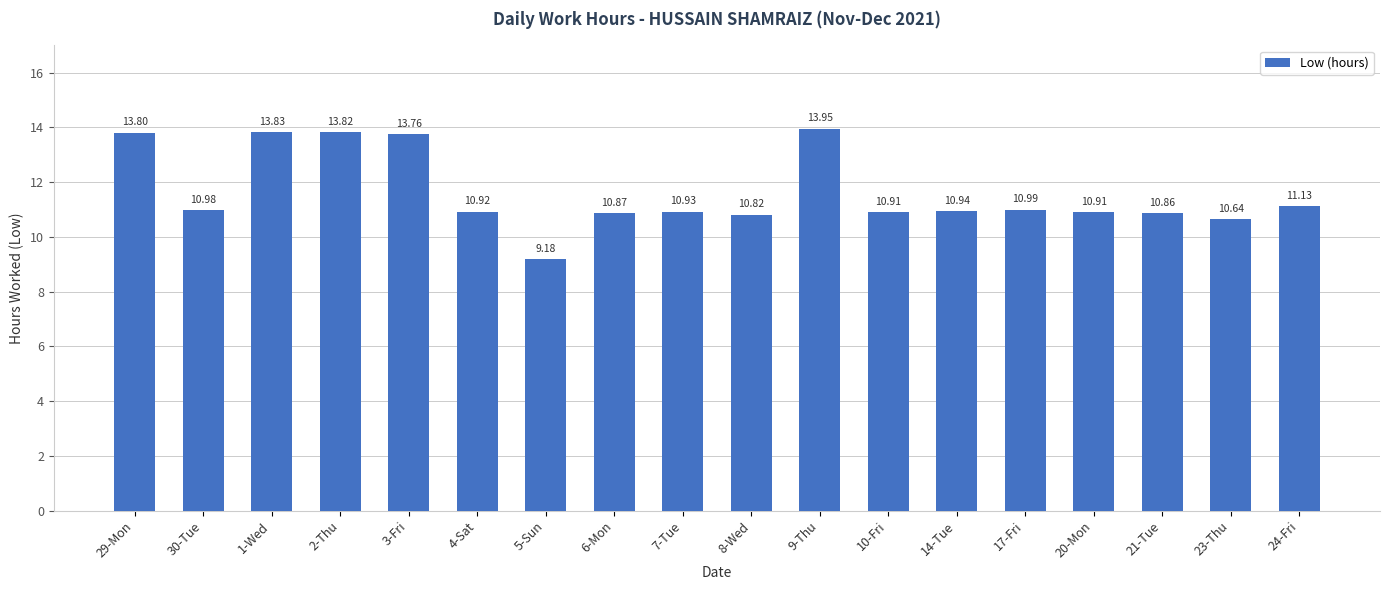

What is the approximate value at 6-Mon?

10.9